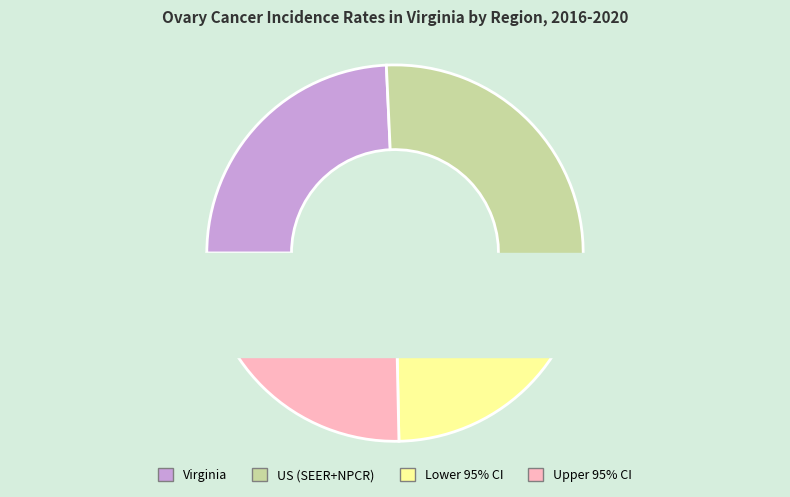

What is the largest slice in the pie chart?

US (SEER+NPCR)